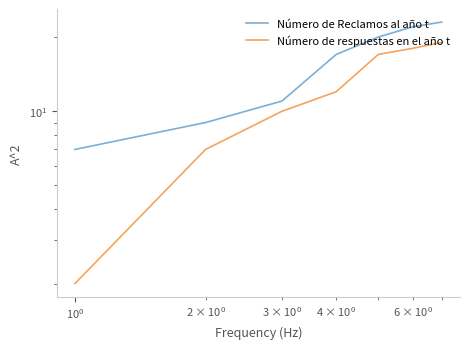

What are all the series names shown in the legend?

Número de Reclamos al año t, Número de respuestas en el año t